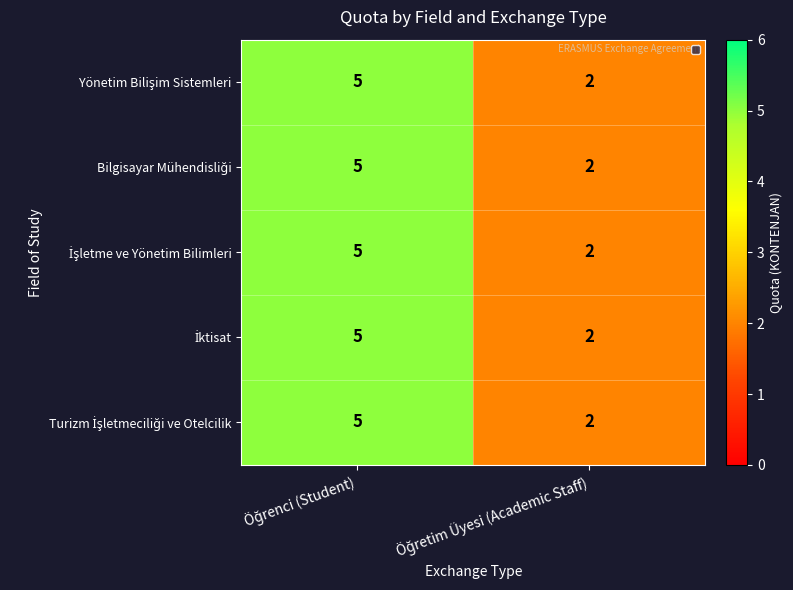

What is the maximum value shown in the chart?

5